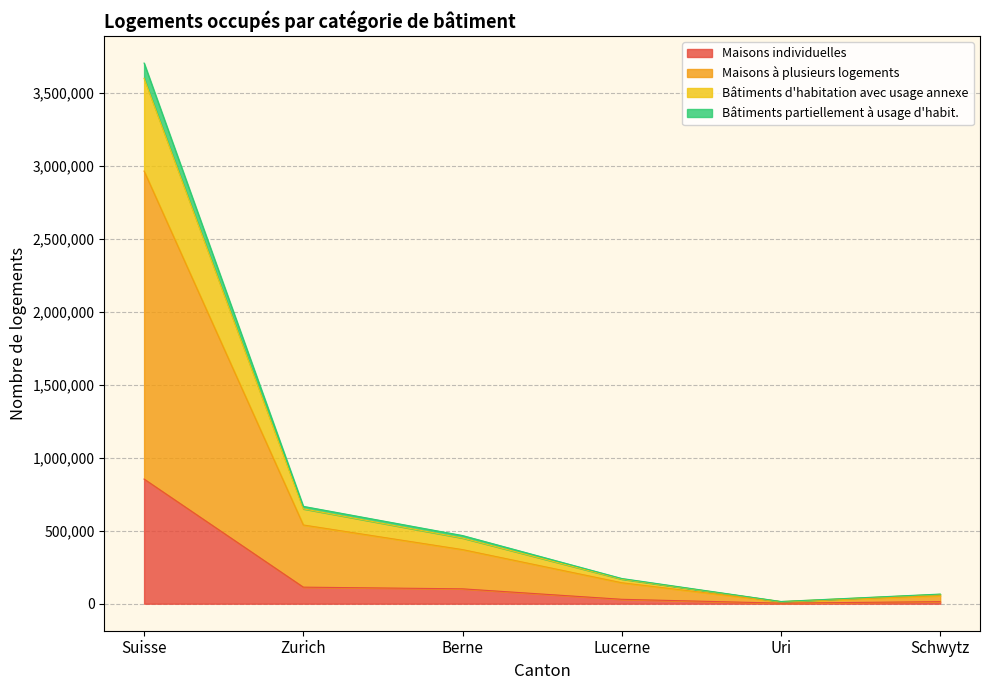

What is the highest value of the Maisons individuelles series?

853701